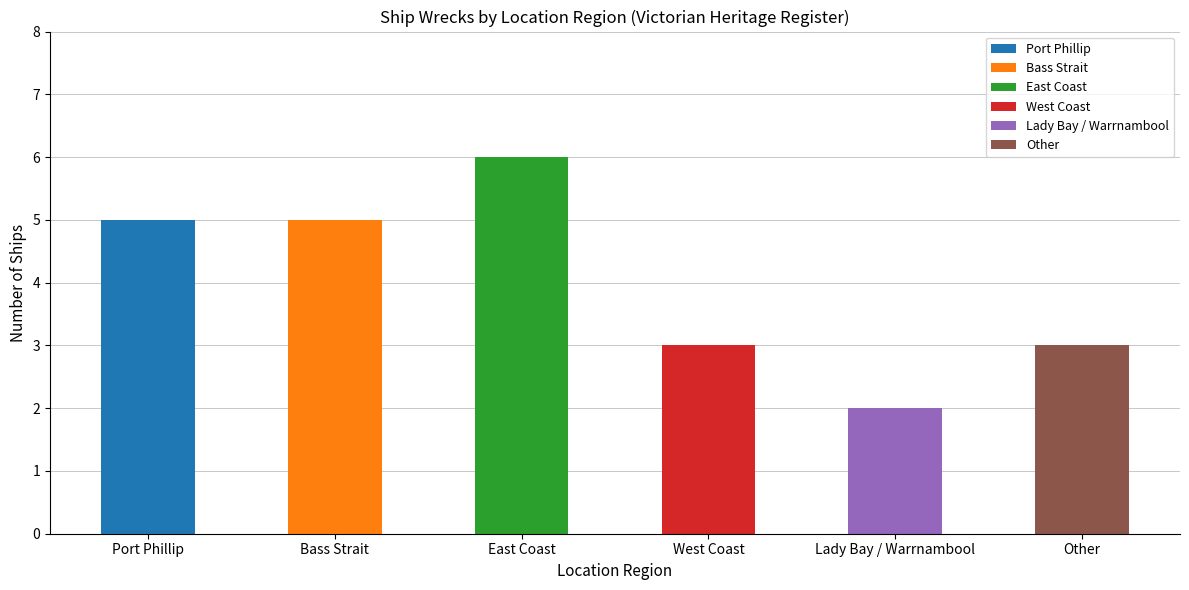

How many values are below 5?

3